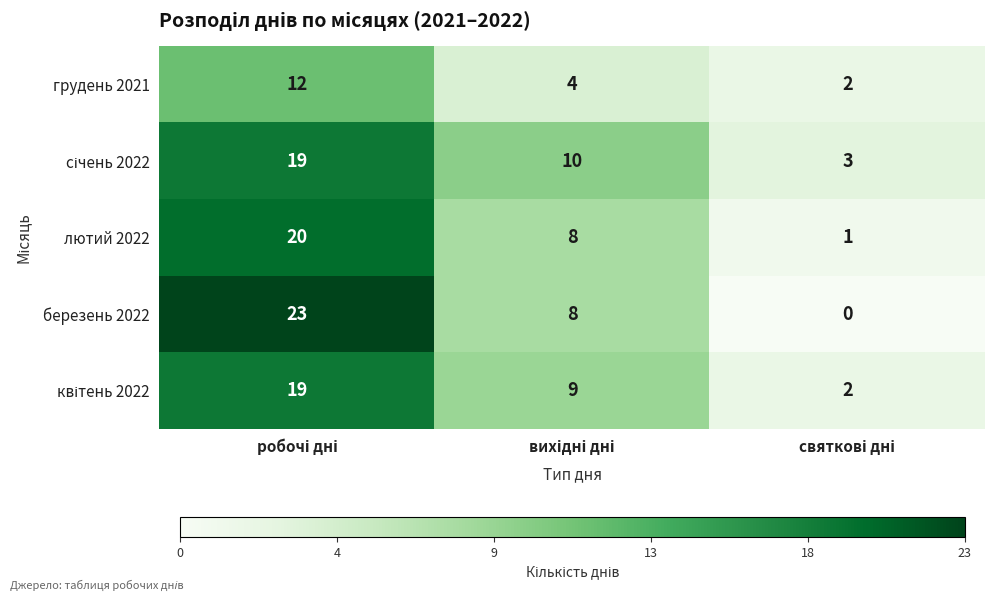

What is the sum of all лютий 2022 values?

29